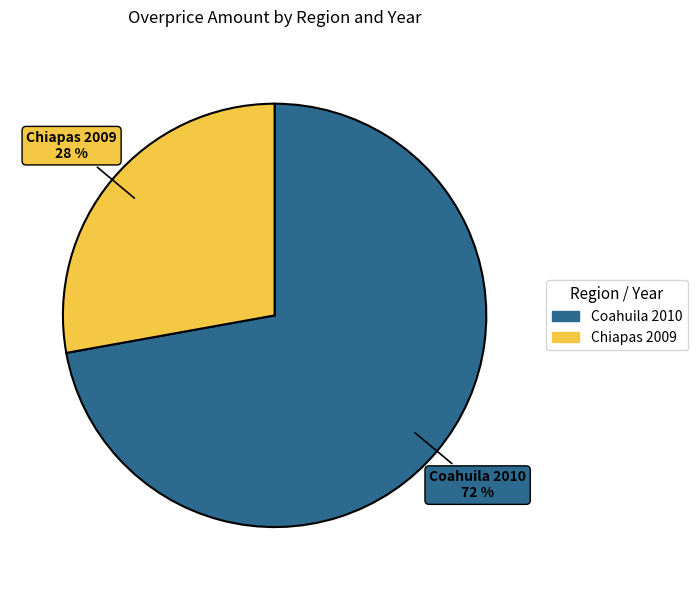

True or false: Coahuila 2010 accounts for 81% of the total.

False